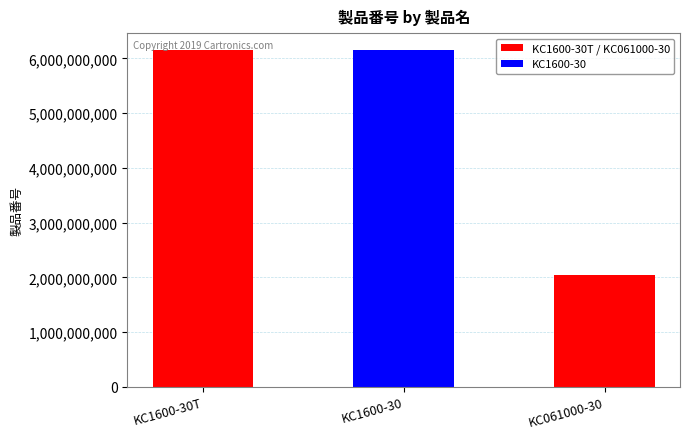

What is the label of the 1st bar from the right?

KC061000-30